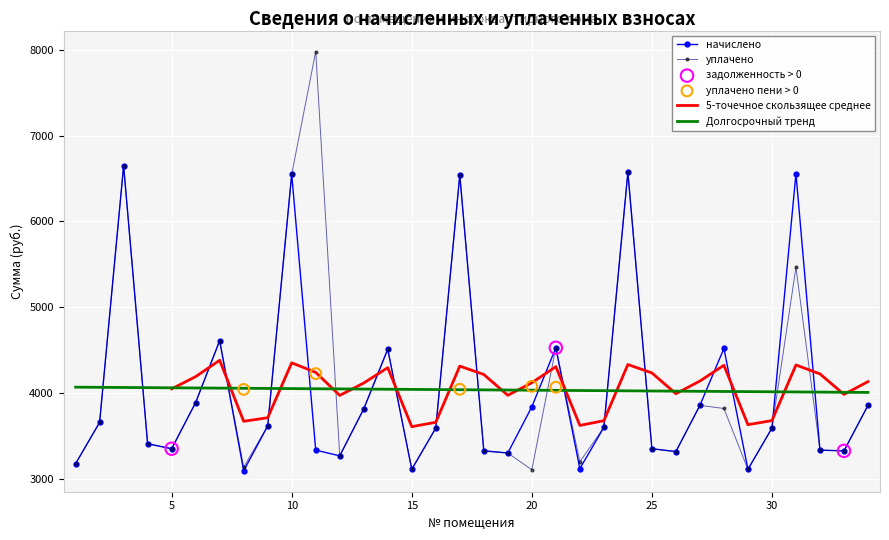

Which series has the largest total across all categories?

уплачено